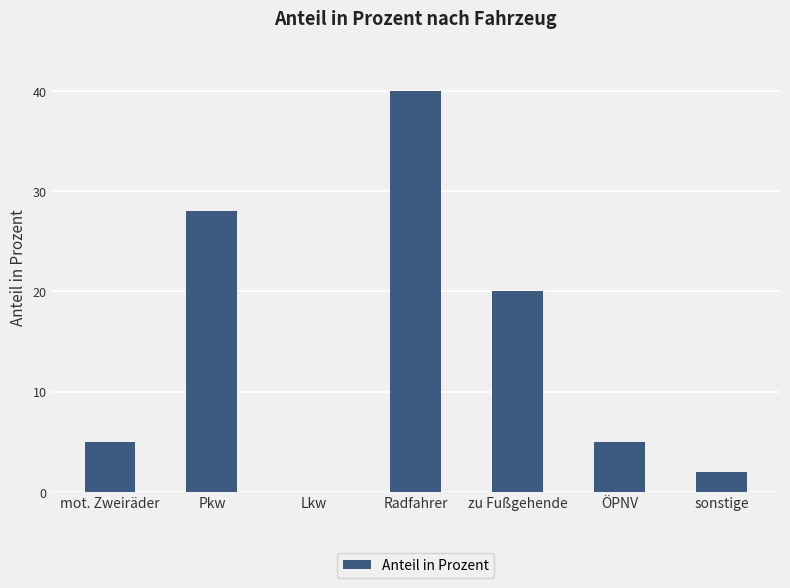

Reading left to right, extract all data points from this chart.

mot. Zweiräder=5	Pkw=28	Lkw=0	Radfahrer=40	zu Fußgehende=20	ÖPNV=5	sonstige=2